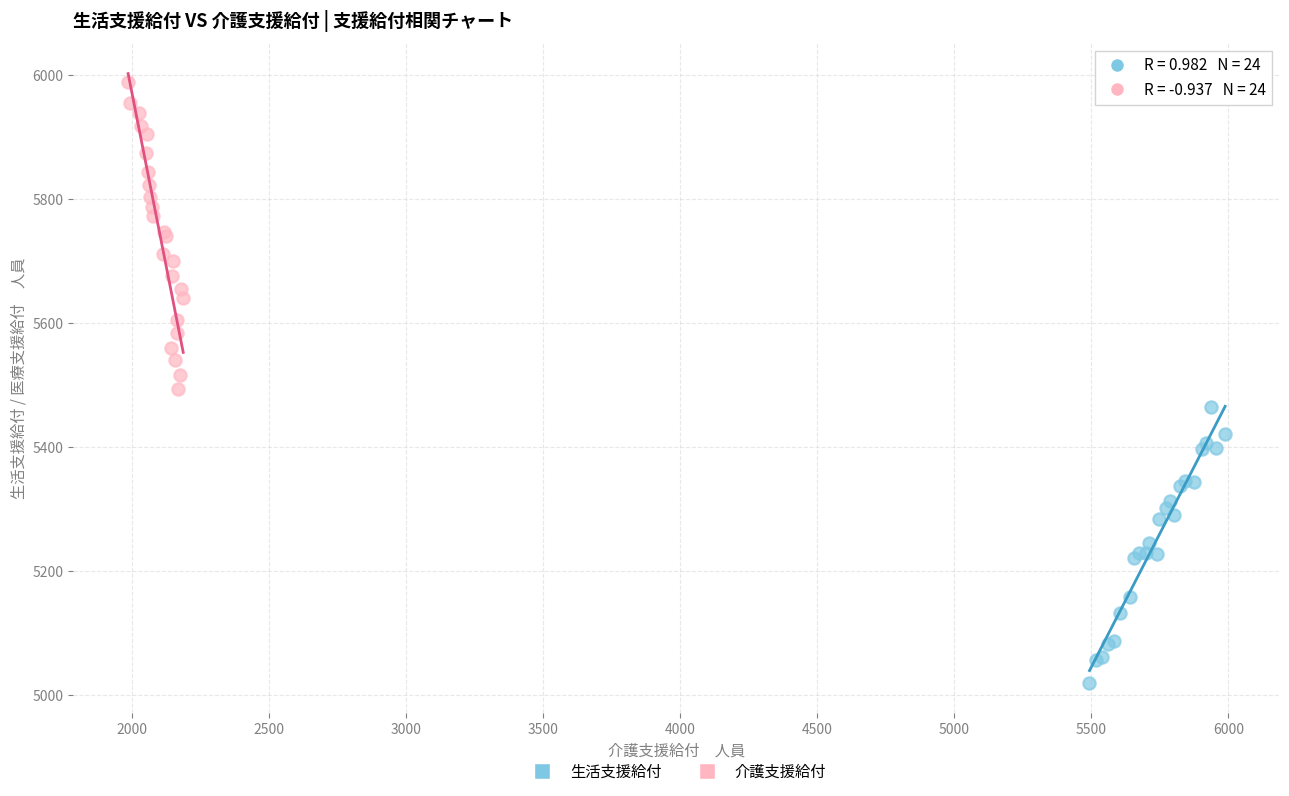

Which series contains the highest Y value?

介護支援給付